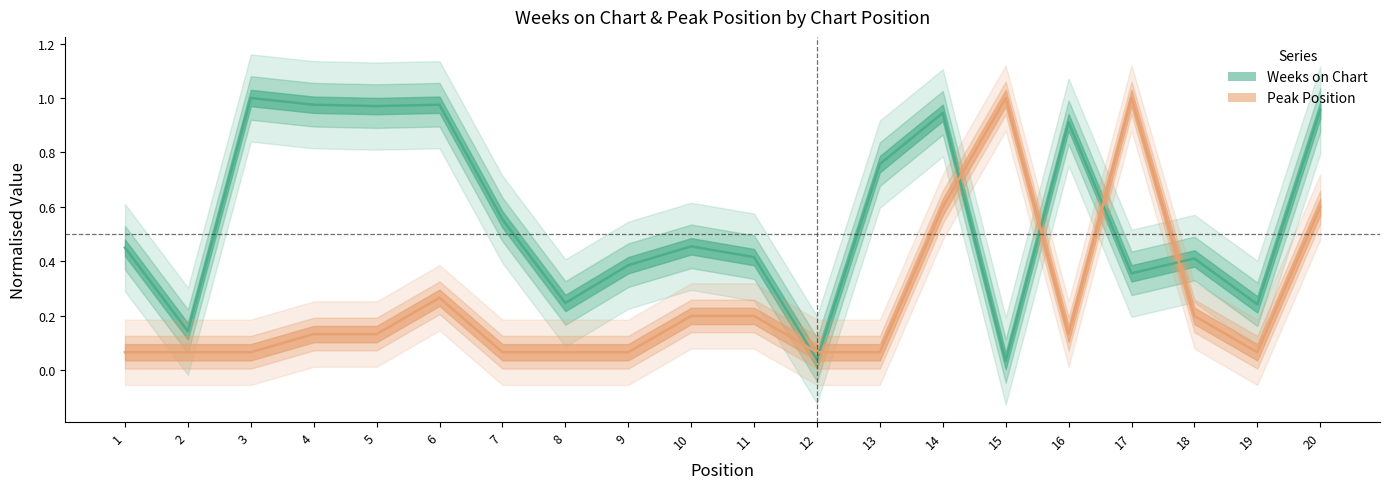

Where is the first local minimum for Weeks on Chart?

2